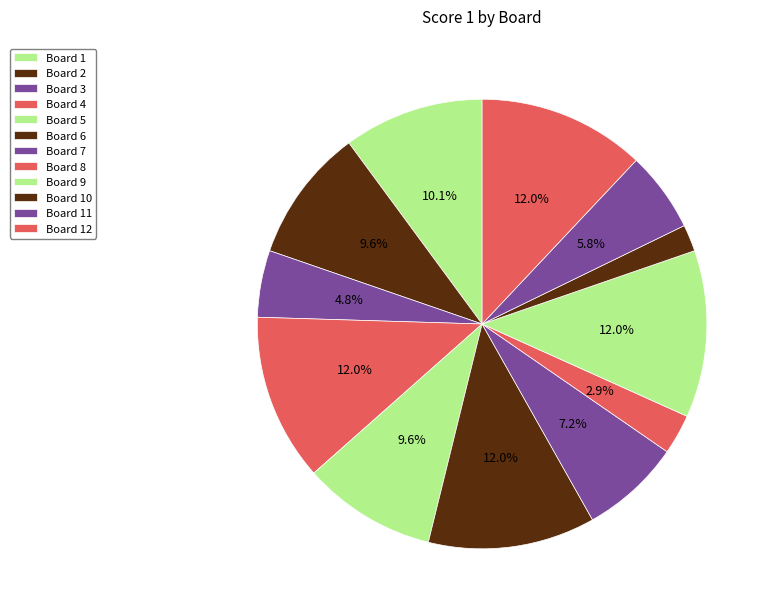

What percentage is the Board 11 slice, to the nearest percent?

6%